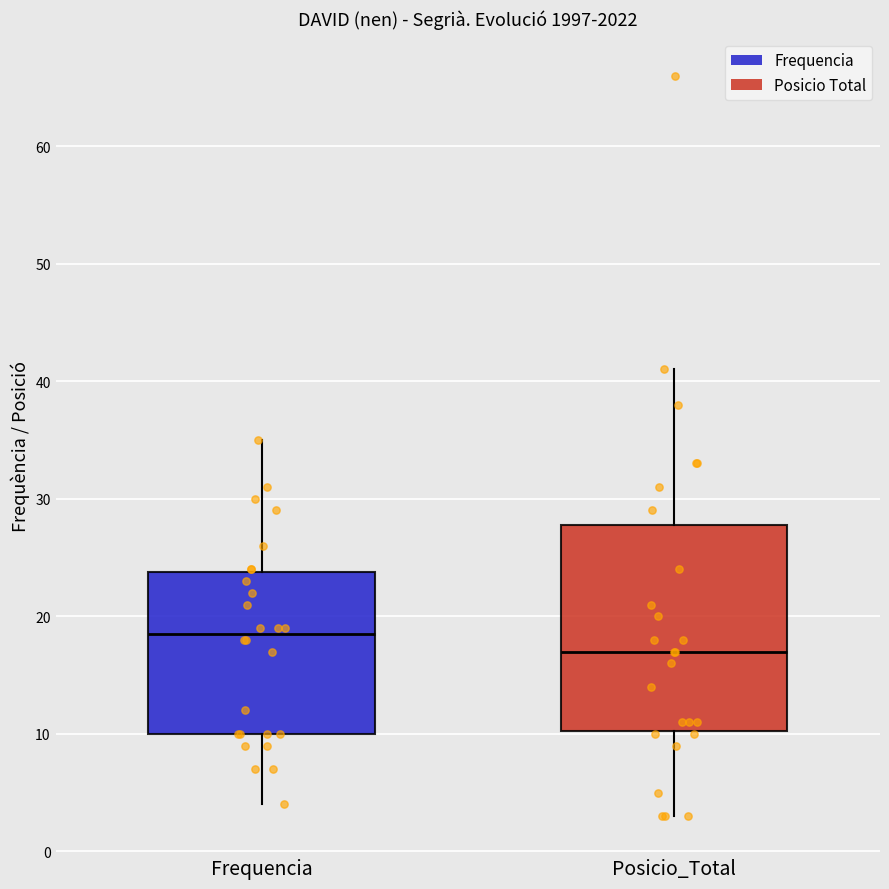

Which box is the tallest, from its lower edge to its upper edge?

Posicio_Total